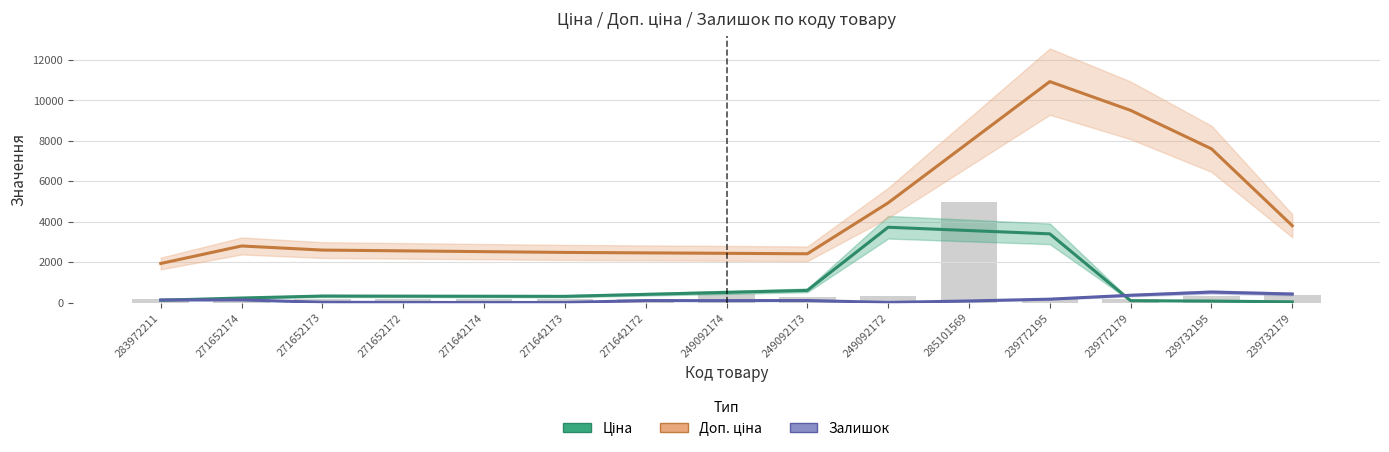

List the labels in order of Залишок value, smallest first.

249092173, 271652172, 271642172, 271642173, 285101569, 271642174, 271652173, 249092172, 271652174, 239772195, 249092174, 239772179, 283972211, 239732195, 239732179